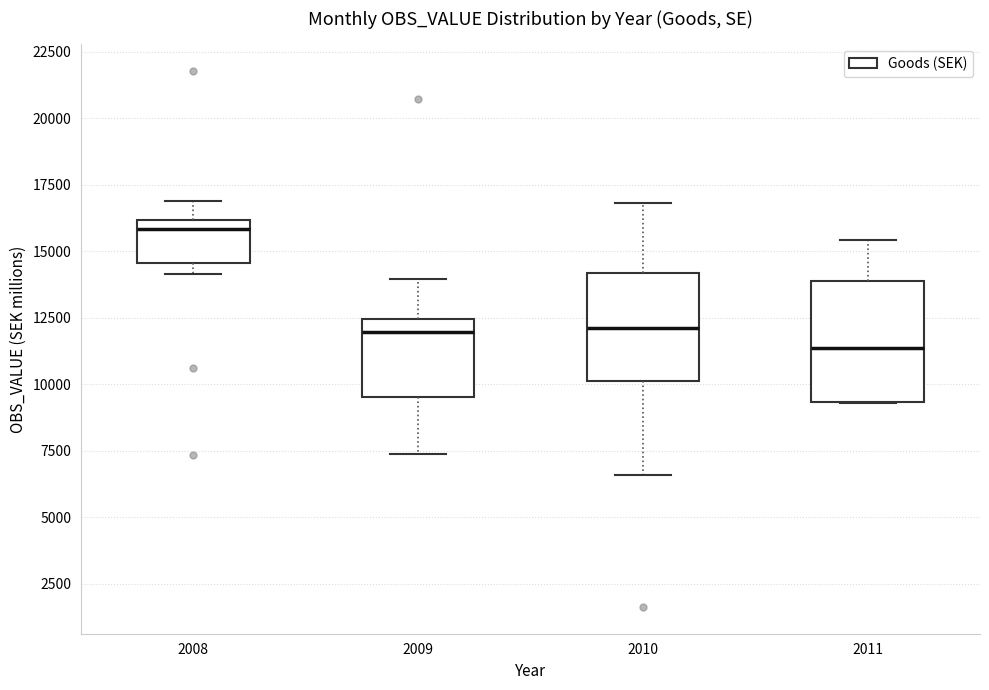

Reading left to right, read every box against the y-axis: the position of its median line, the range the box covers, and the ends of its whiskers. The values are not printed on the chart, so give them approximately, as read against the axis.

2008: median 16000 (just below the box's upper edge), box 14500 to 16000, whiskers 14000 to 17000
2009: median 12000, box 9500 to 12500, whiskers 7500 to 14000
2010: median 12000, box 10000 to 14000, whiskers 6500 to 17000
2011: median 11500, box 9500 to 14000, whiskers 9500 to 15500